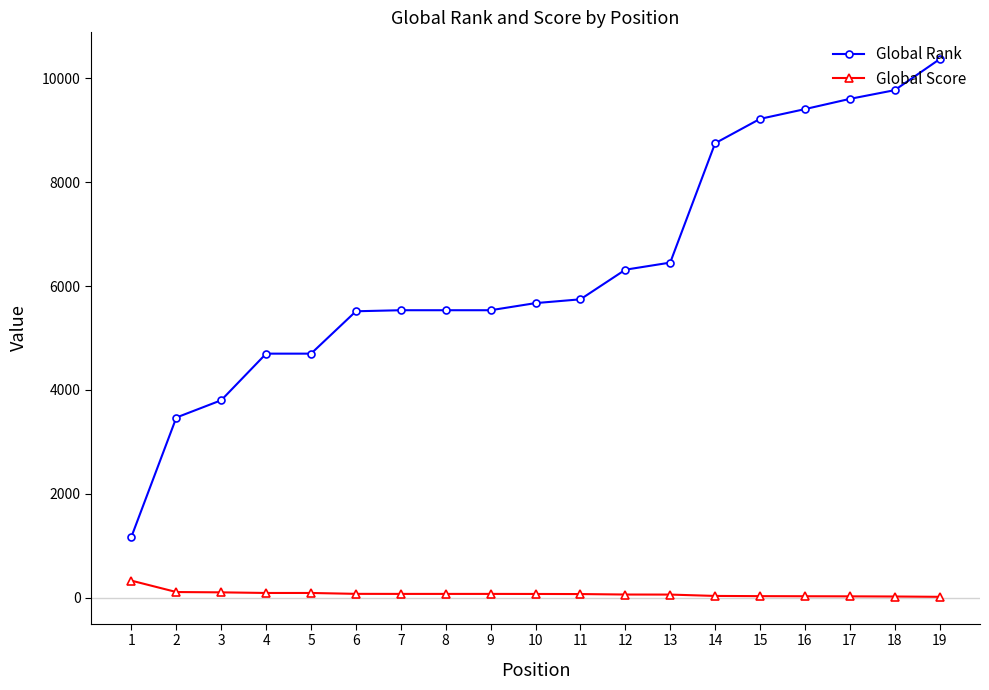

Which series has the largest range (max minus min)?

Global Rank